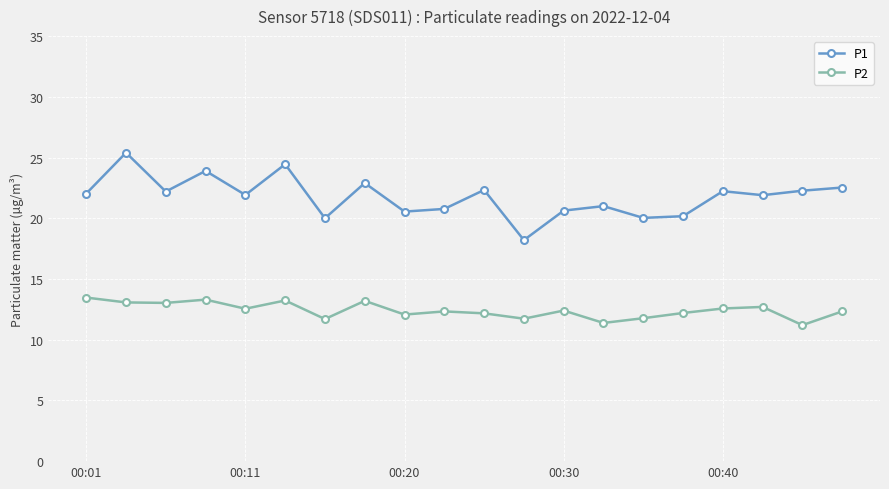

True or false: P2 and P1 intersect in this chart.

False